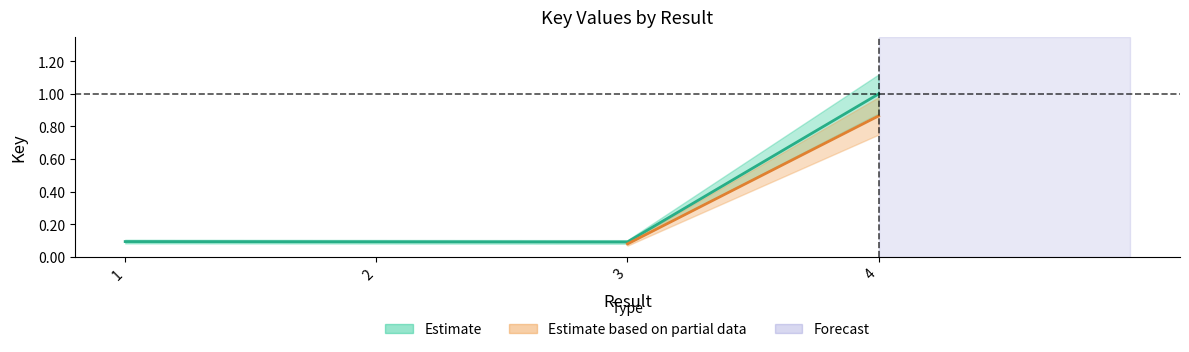

At which category does the chart reach its minimum across all series?

3